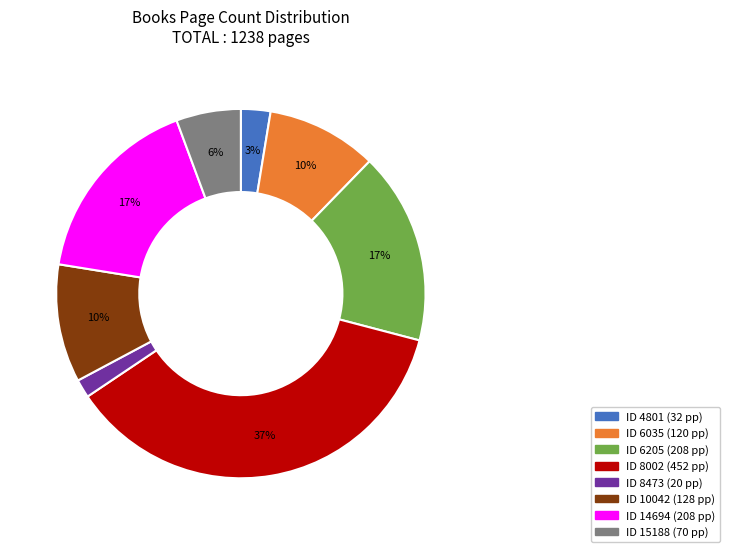

Is there any slice that represents more than half of the pie?

No